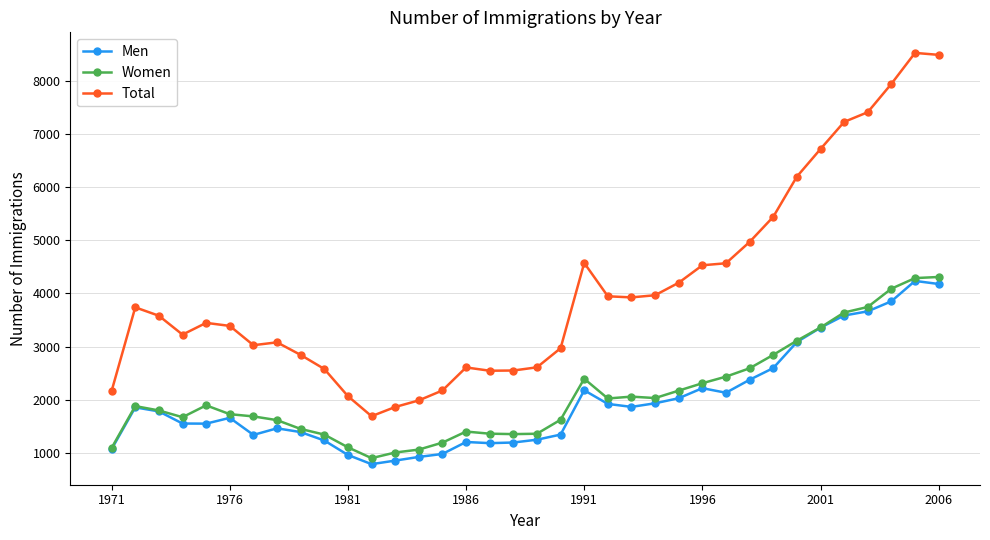

Which series has the largest range (max minus min)?

Total